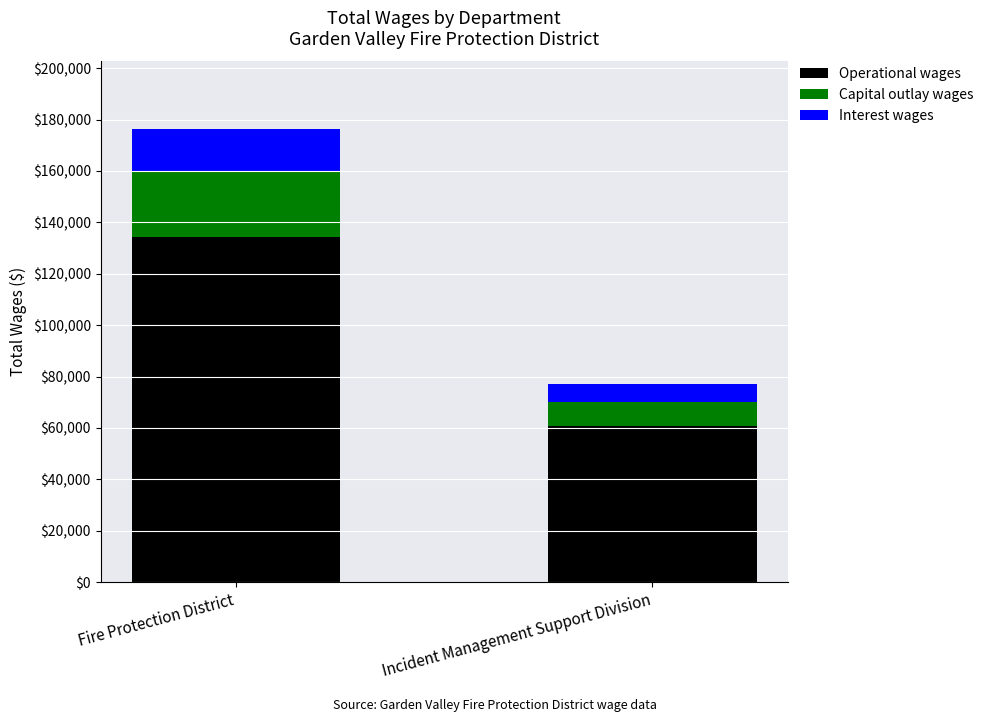

At which category is the sum across all series the highest?

Fire Protection District